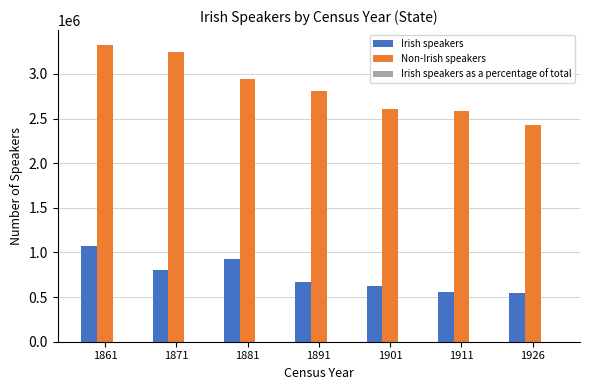

What is the maximum value shown in the chart?

3325024.0